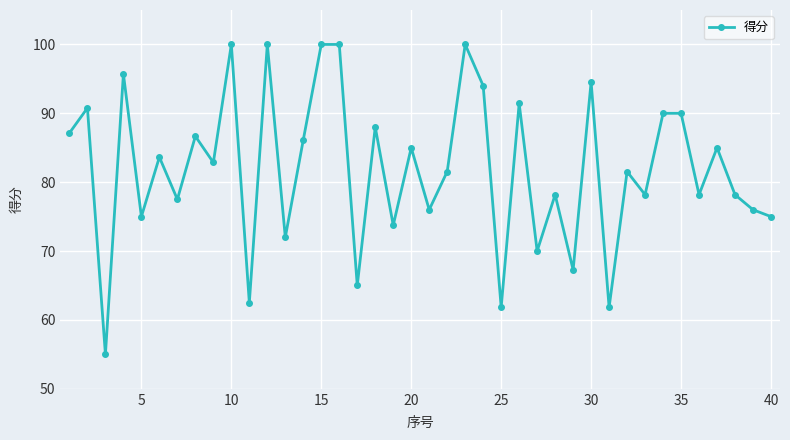

What is the maximum value shown in the chart?

100.0